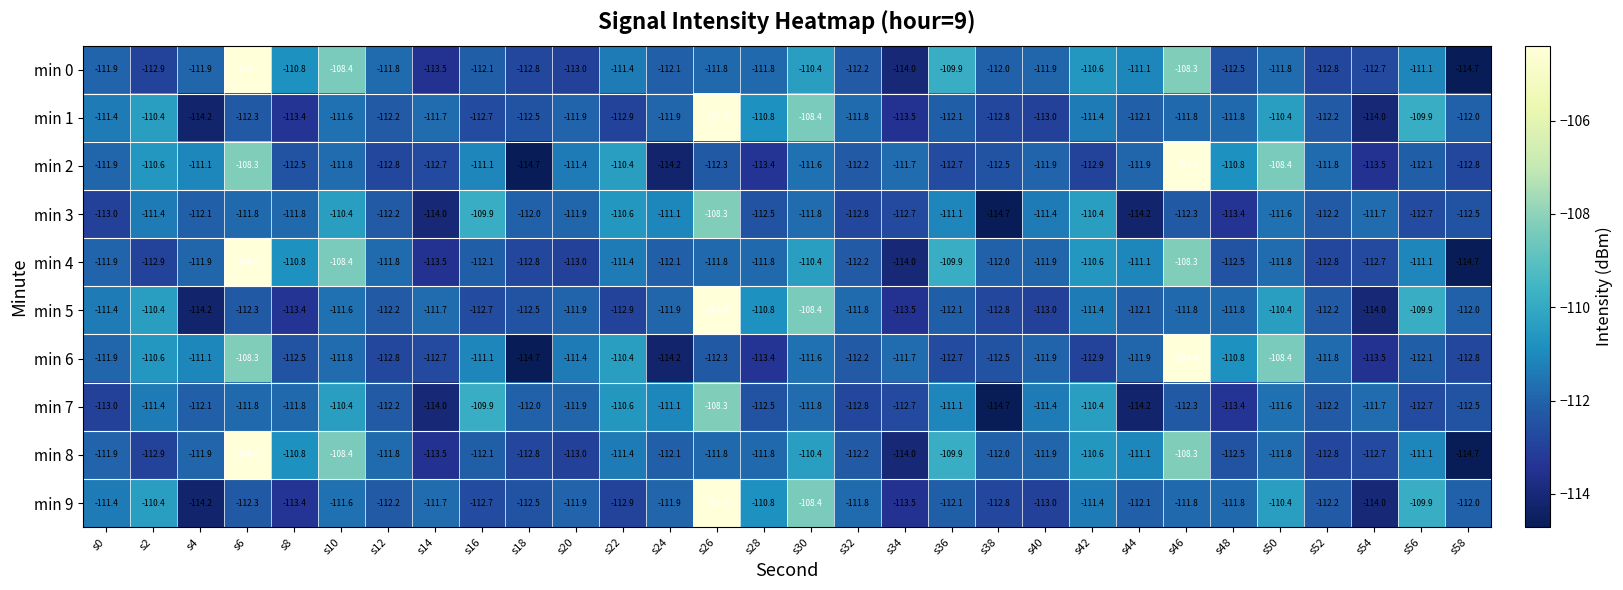

Which category has the highest value in the min 7 series?

s26